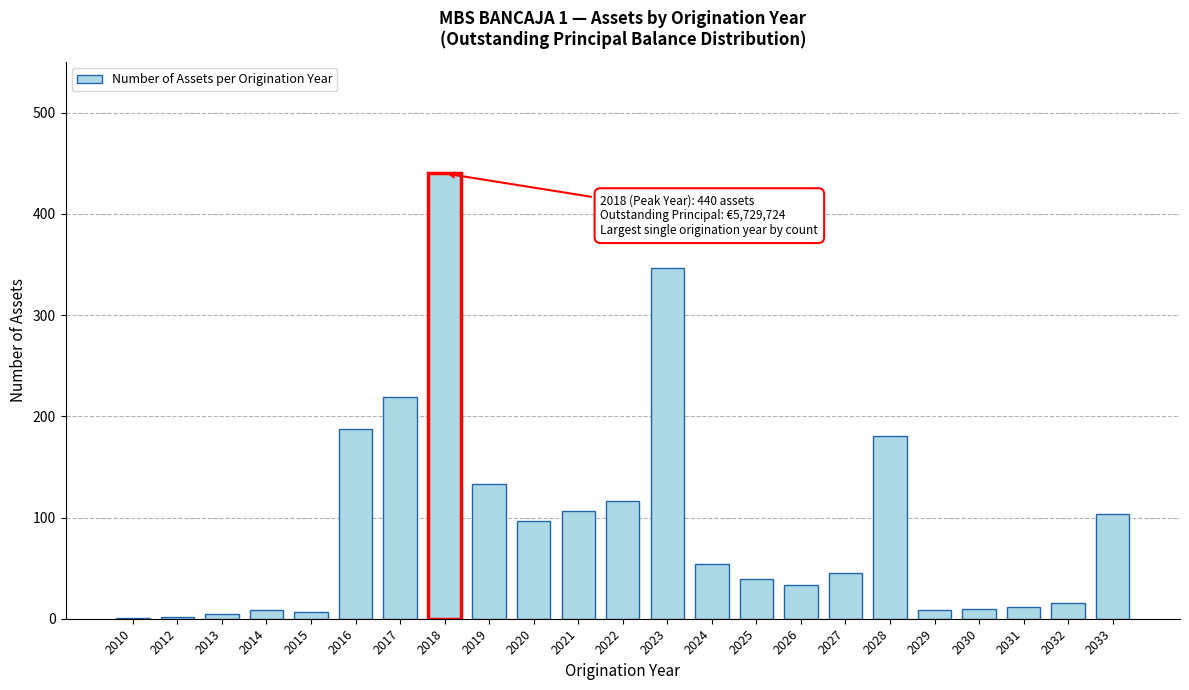

Which label corresponds to the largest value in the chart?

2018